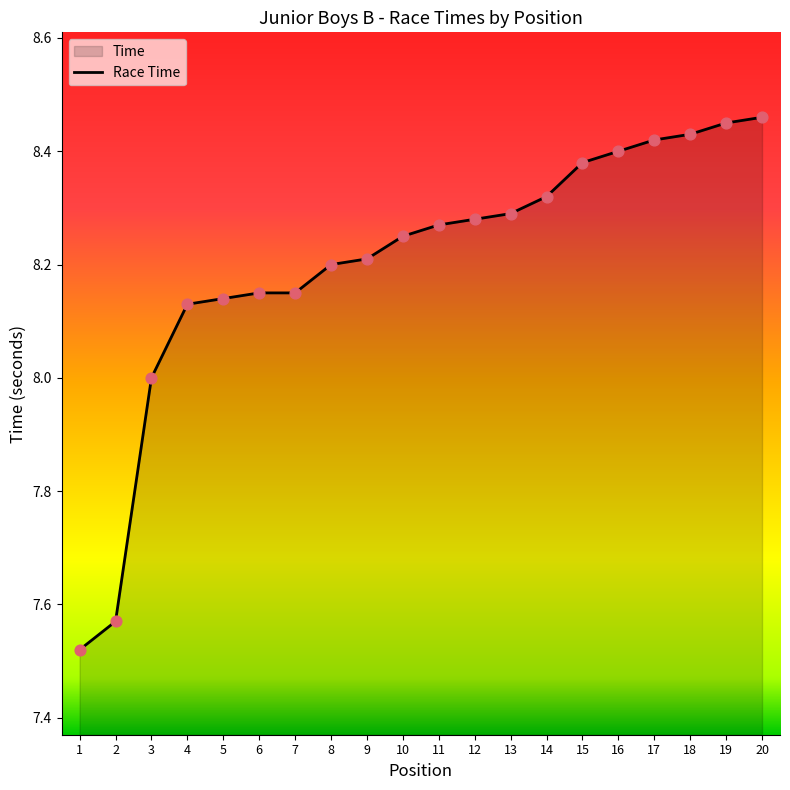

What is the ratio of the value at 16 to the value at 19?

1.0